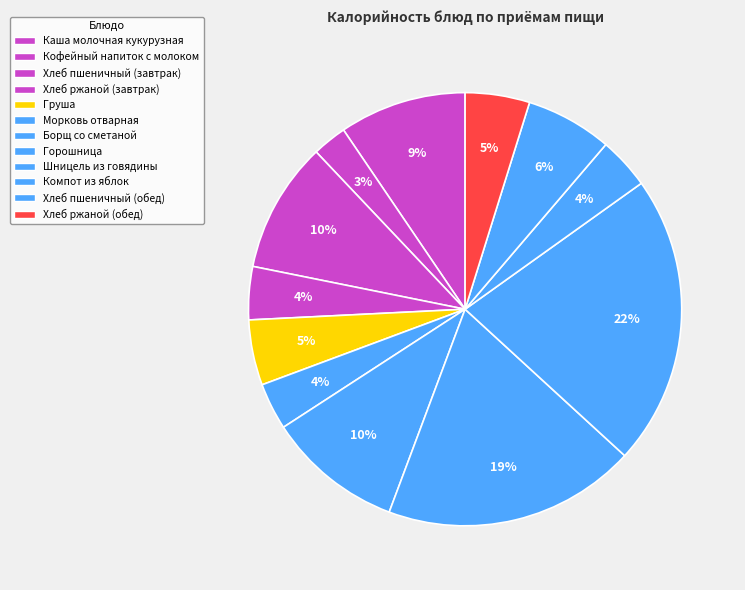

Is it true that Каша молочная кукурузная is 1% of the pie?

False